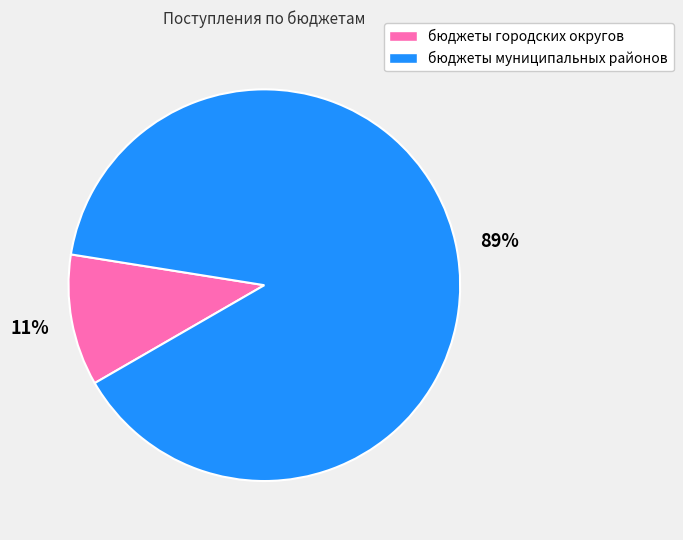

Do бюджеты городских округов and бюджеты муниципальных районов together represent more than half of the pie?

Yes